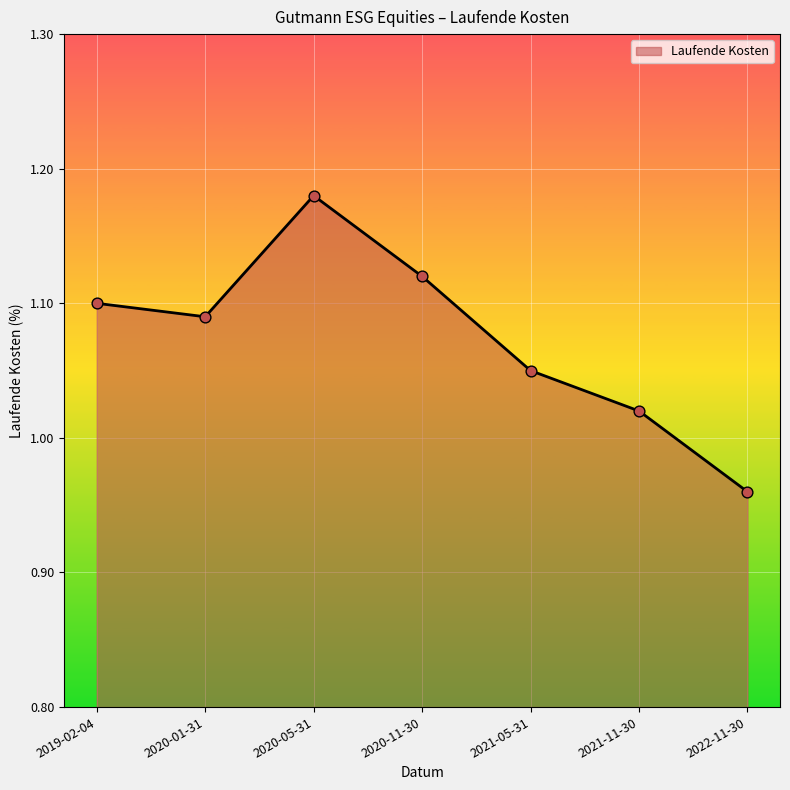

Between 2019-02-04 and 2021-05-31, which is larger?

2019-02-04